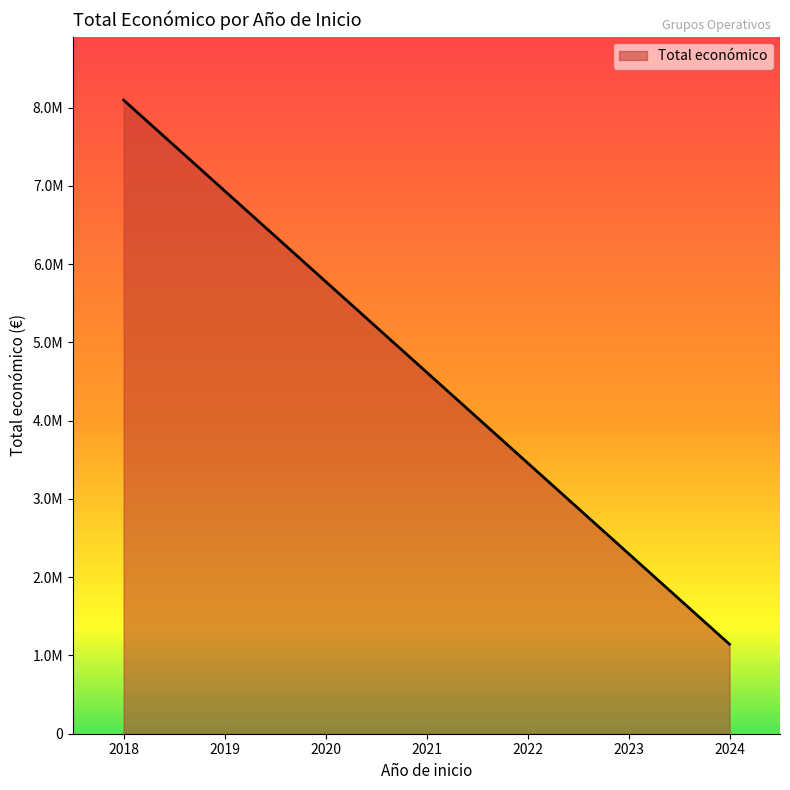

The chart shows a value of 744152 at 2024. True or false?

False